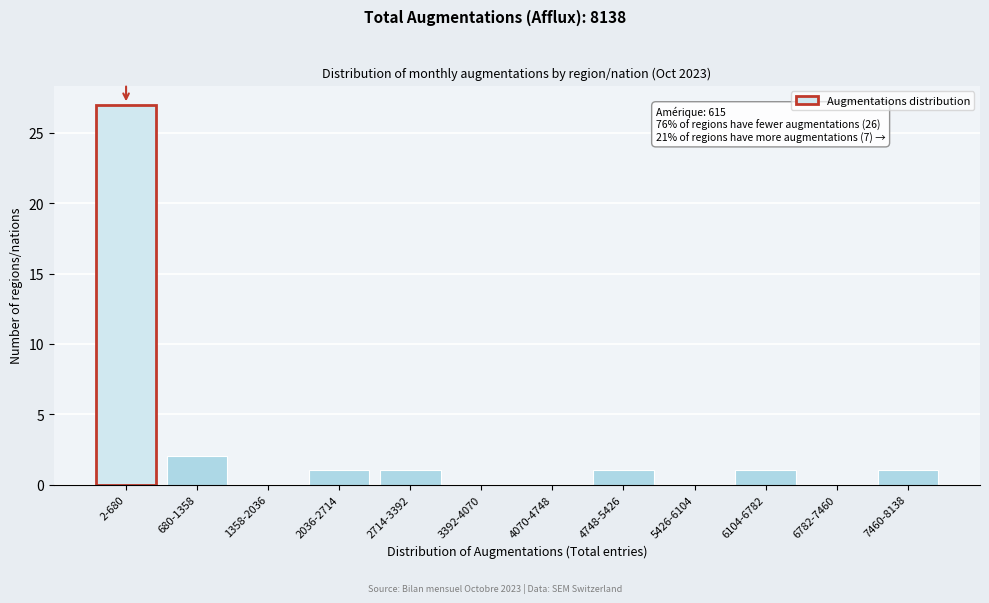

Reading left to right, list all the values displayed in this chart.

2-680=27	680-1358=2	1358-2036=0	2036-2714=1	2714-3392=1	3392-4070=0	4070-4748=0	4748-5426=1	5426-6104=0	6104-6782=1	6782-7460=0	7460-8138=1